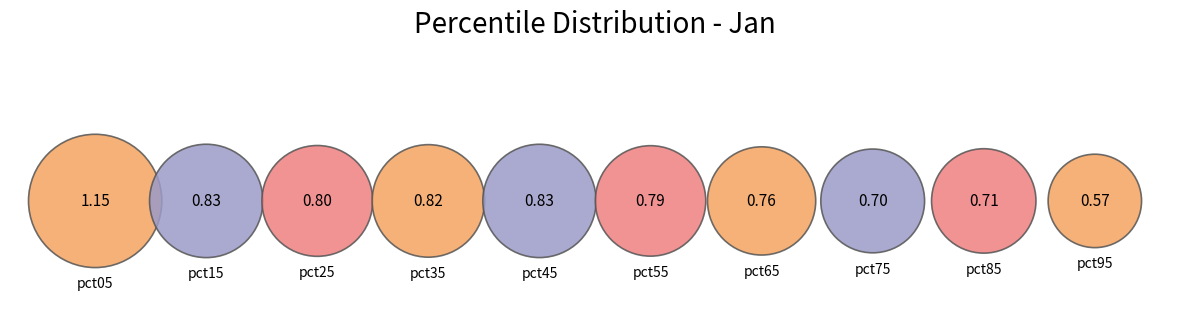

Does any single category account for the majority?

No